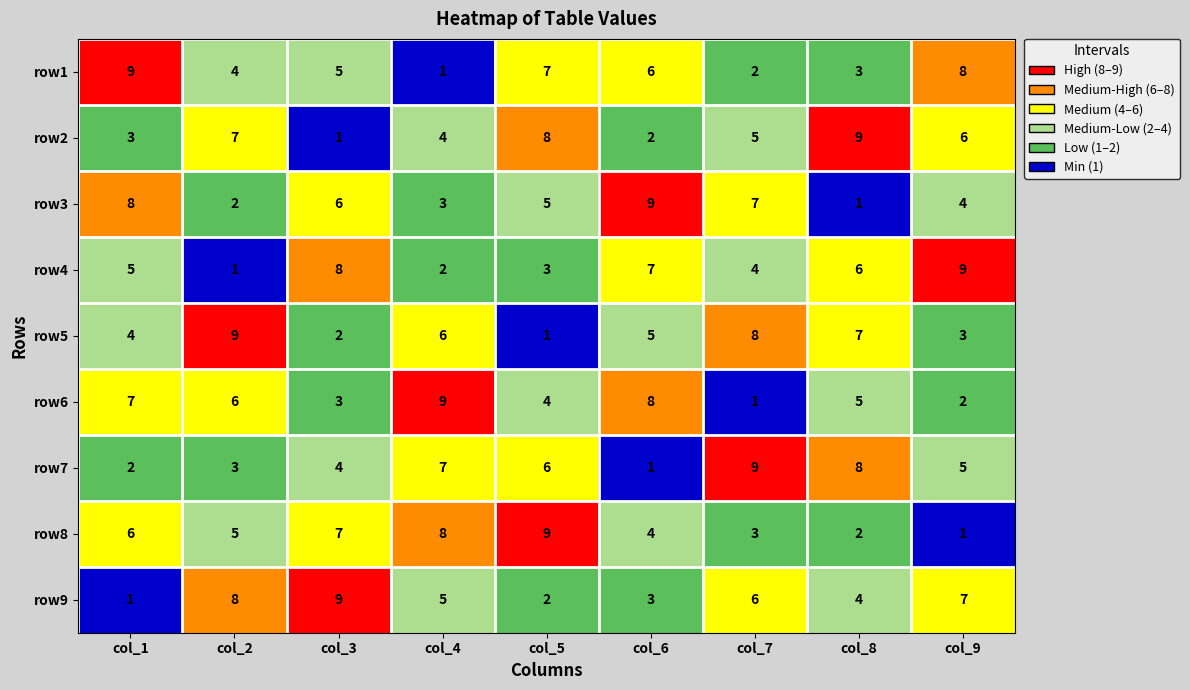

What is the difference between the maximum and minimum values in the row6 series?

8